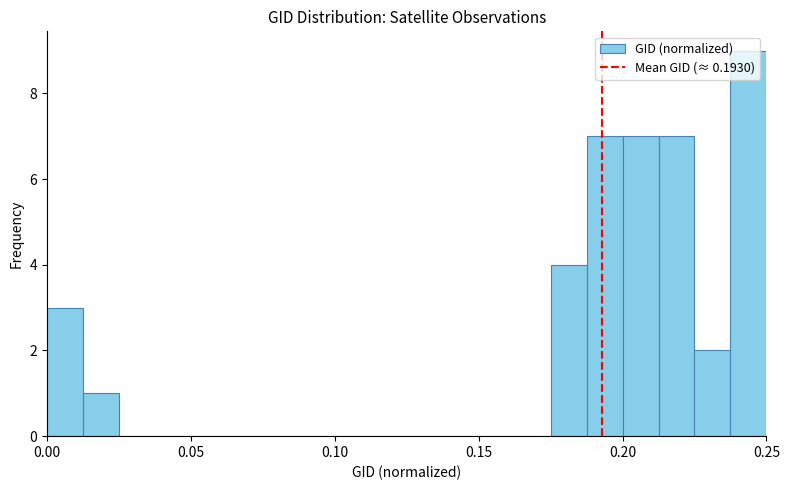

Read against the x-axis, roughly where is the centre of the tallest bar?

0.245